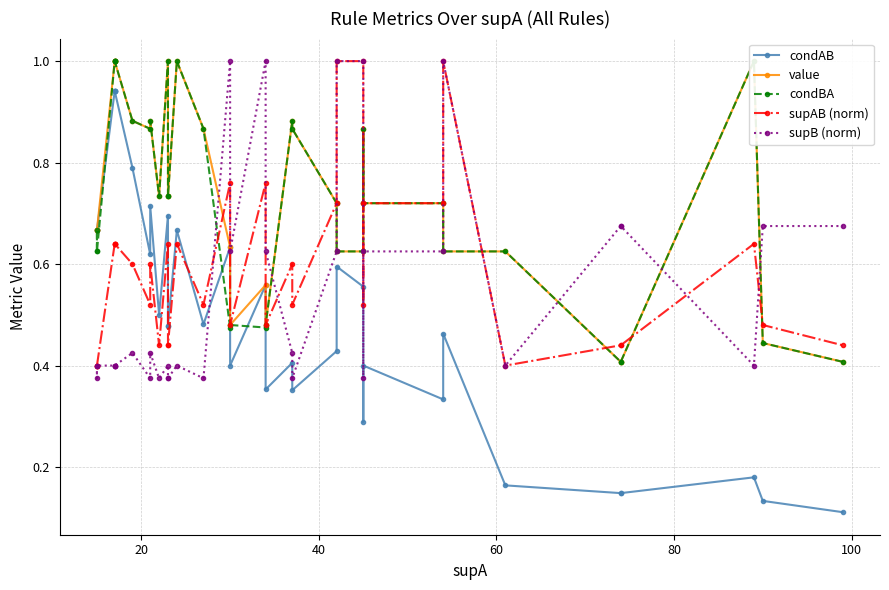

What is the highest value of the condAB series?

0.9